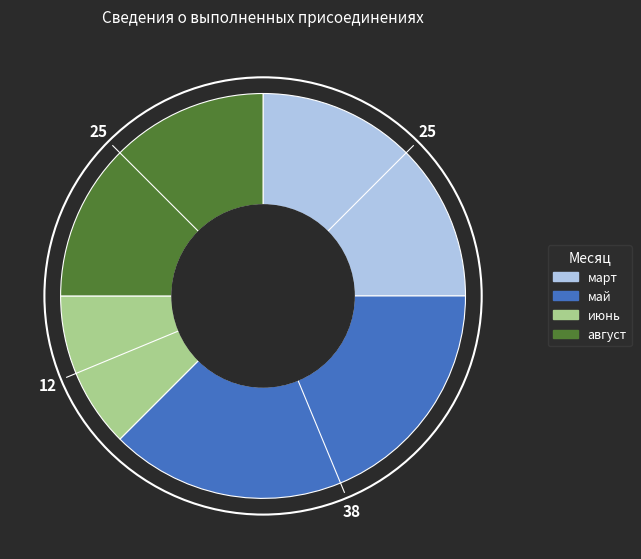

How many slices are in this pie chart?

4